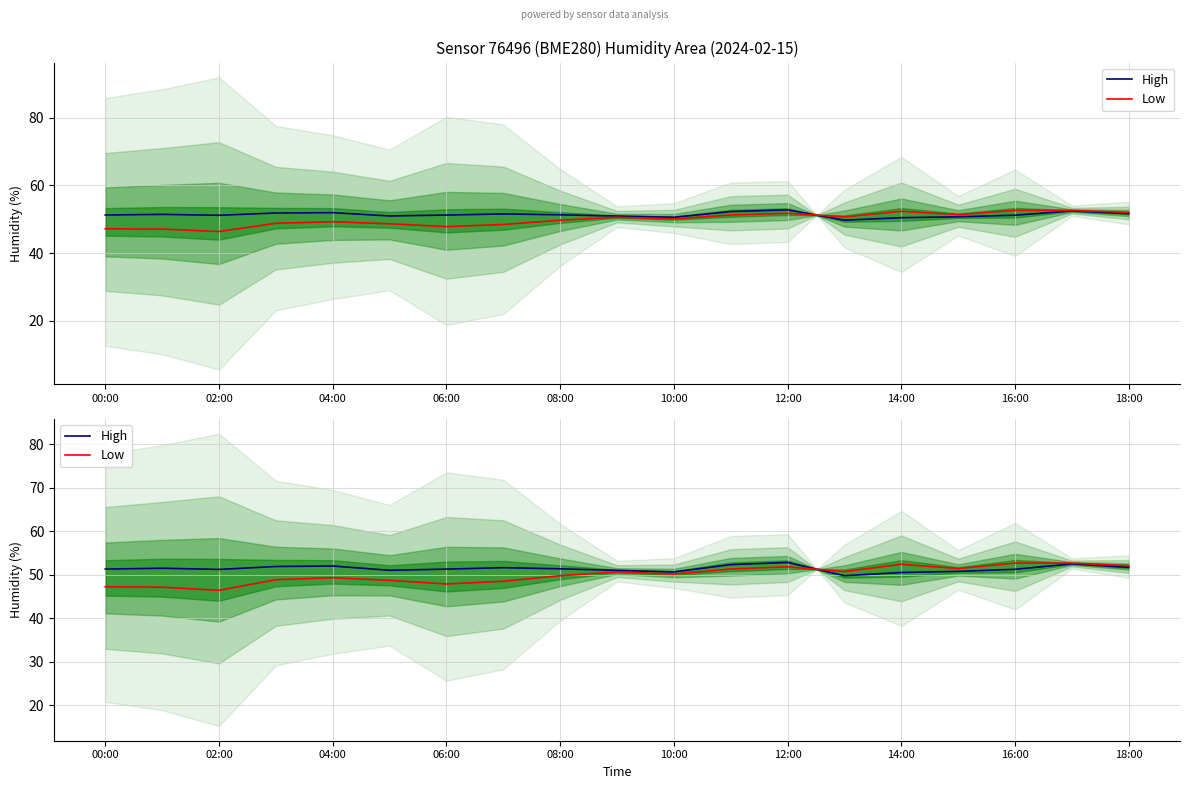

How many interior local valleys does the High series have?

4